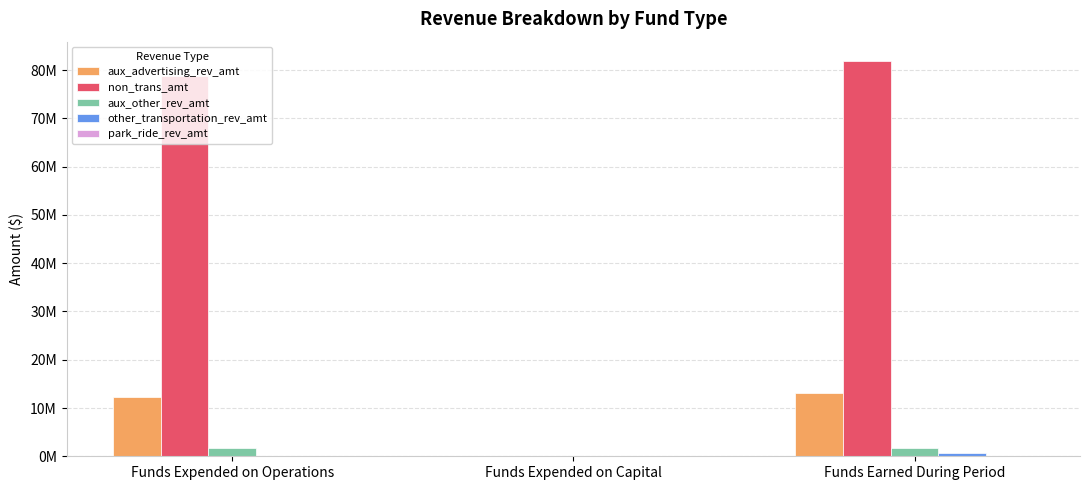

Rank the series by their maximum value, from highest to lowest.

non_trans_amt, aux_advertising_rev_amt, aux_other_rev_amt, other_transportation_rev_amt, park_ride_rev_amt